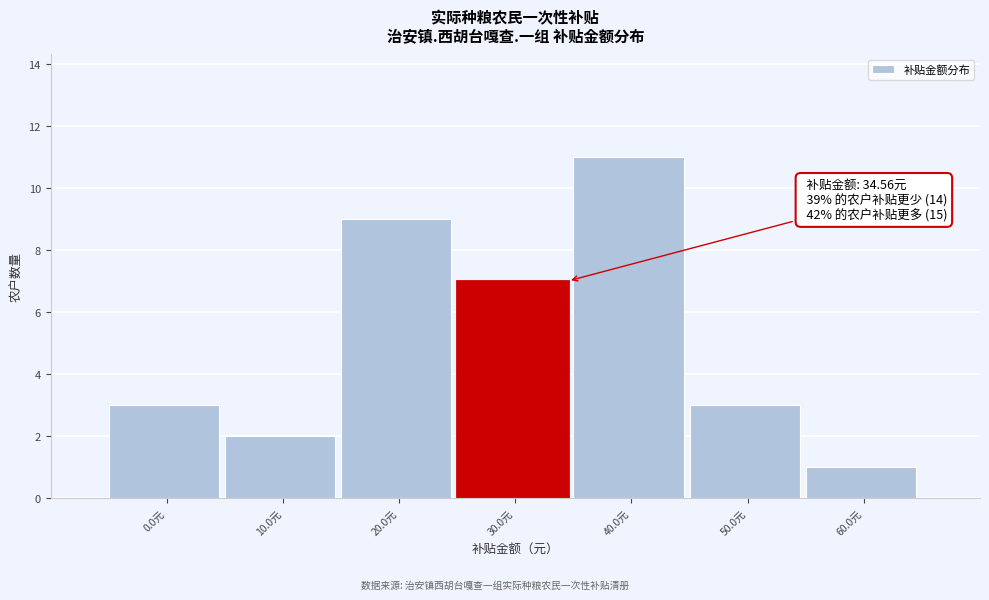

Reading right to left, transcribe all the data shown in this chart.

1	3	11	7	9	2	3